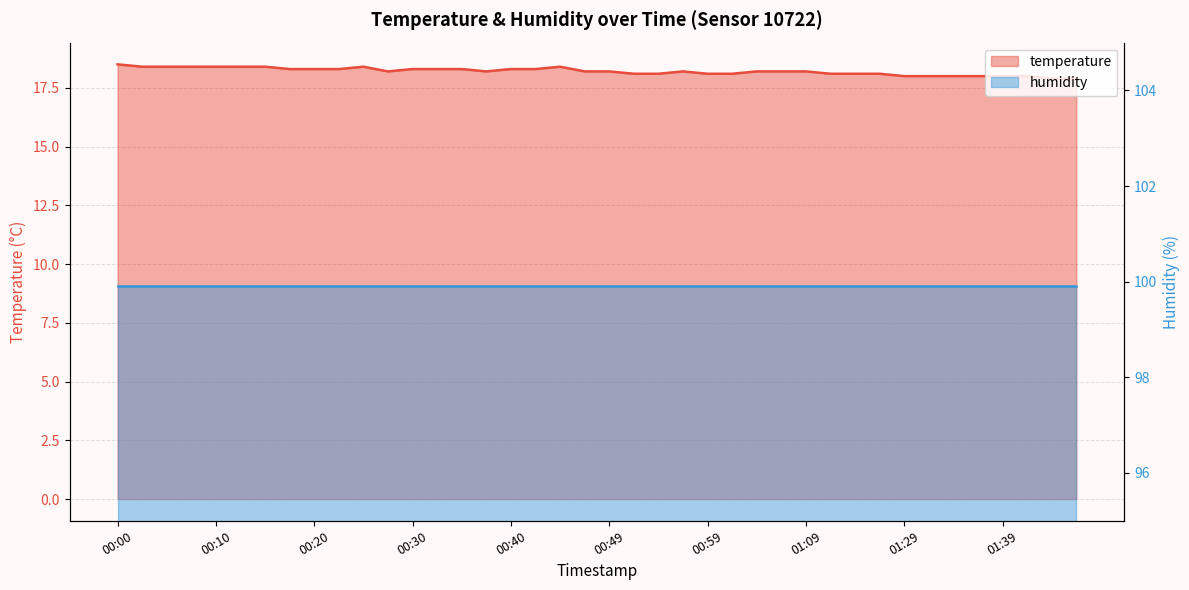

Between 00:54 and 00:37, which is larger?

00:37